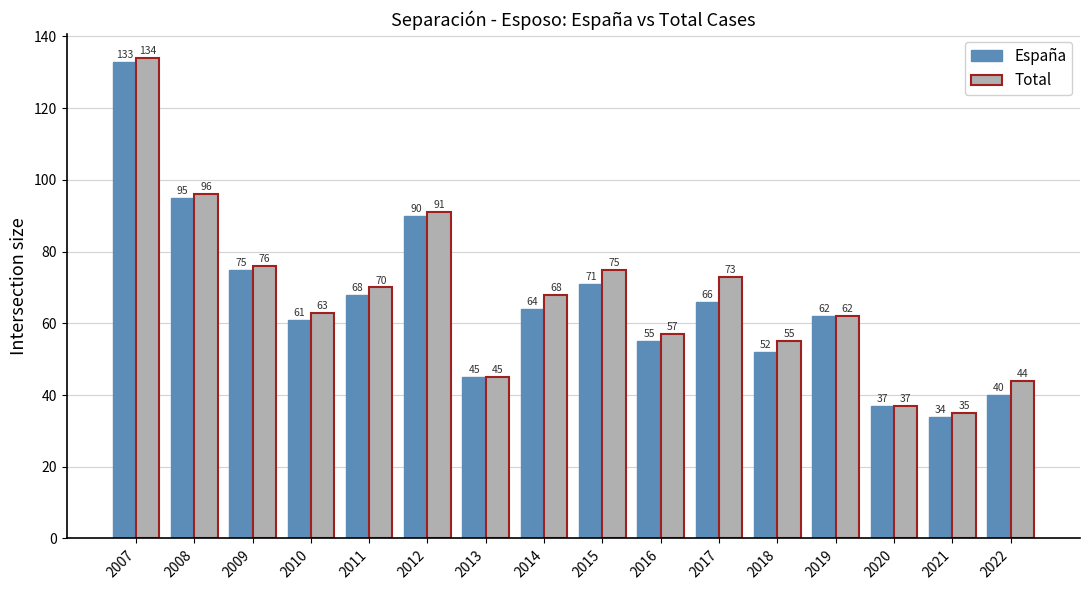

At which category does the chart reach its minimum across all series?

2021